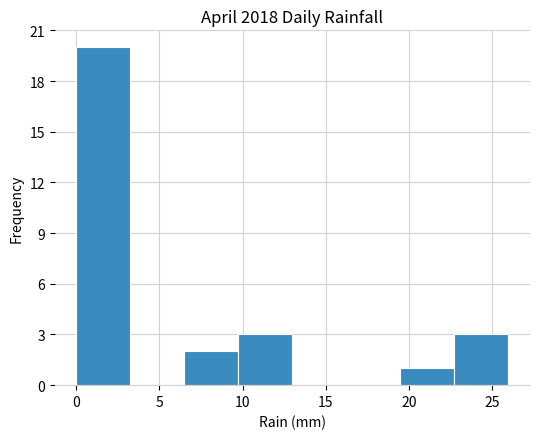

Reading left to right, transcribe this chart: for each bar, give the range it covers on the x-axis and its height. Neither the bar edges nor the heights are printed on the chart, so give them approximately, as read against the axes.

0.00 to 3.25: 20
3.25 to 6.50: 0
6.50 to 9.75: 2
9.75 to 13.00: 3
13.00 to 16.25: 0
16.25 to 19.50: 0
19.50 to 22.75: 1
22.75 to 26.00: 3